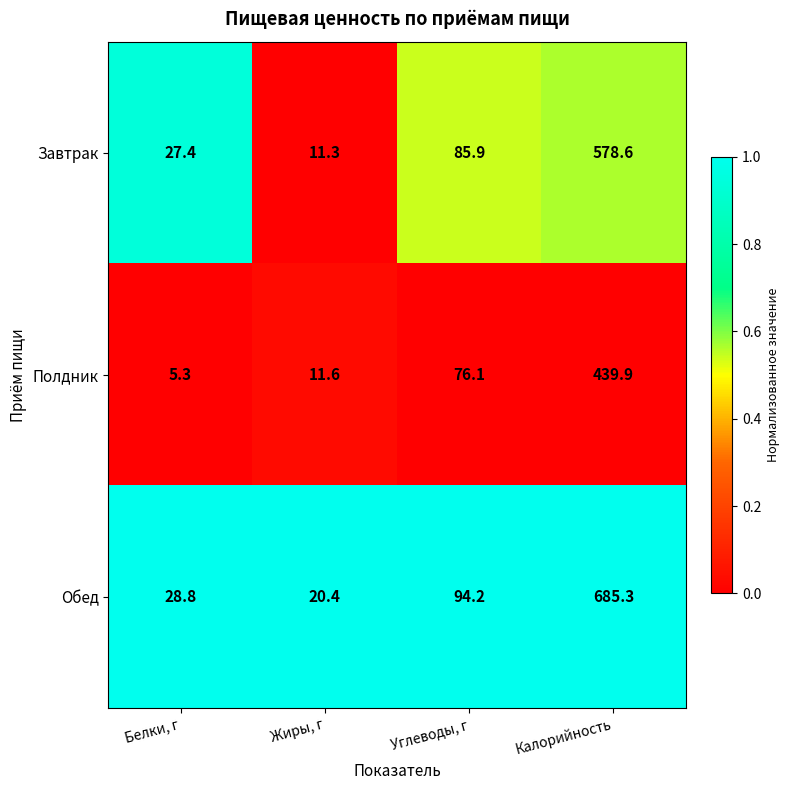

What is the maximum value shown in the chart?

685.3